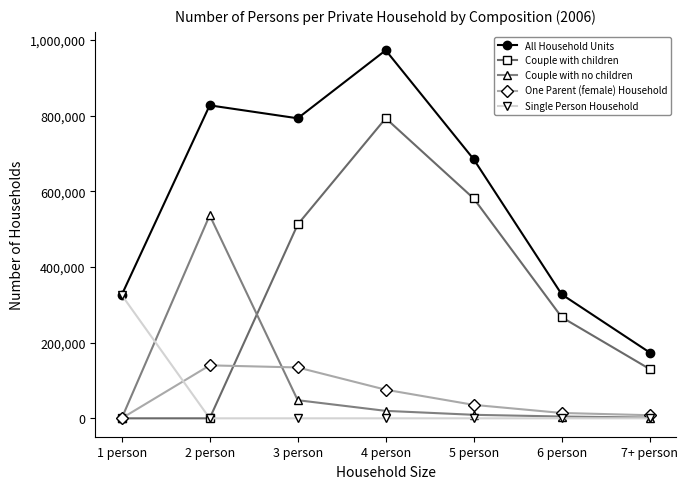

At which category is the sum across all series the highest?

4 person